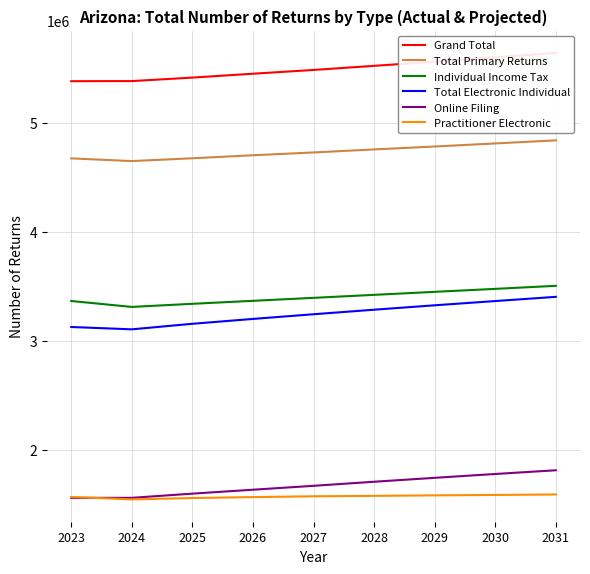

At which label is Total Electronic Individual closest to 3253550?

2027